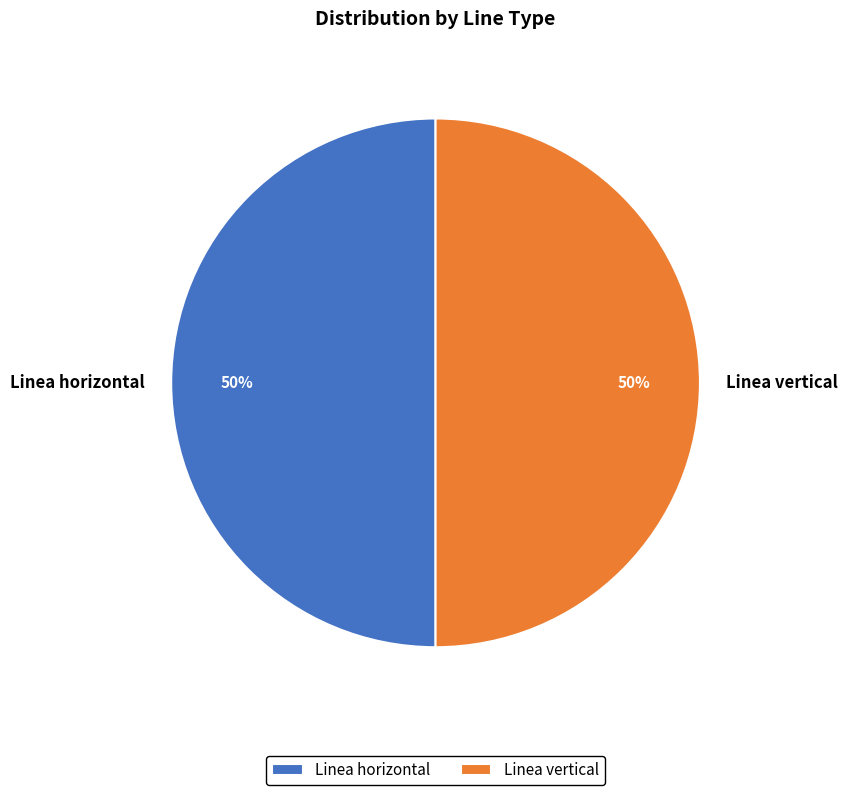

Do Linea horizontal and Linea vertical together represent more than half of the pie?

Yes